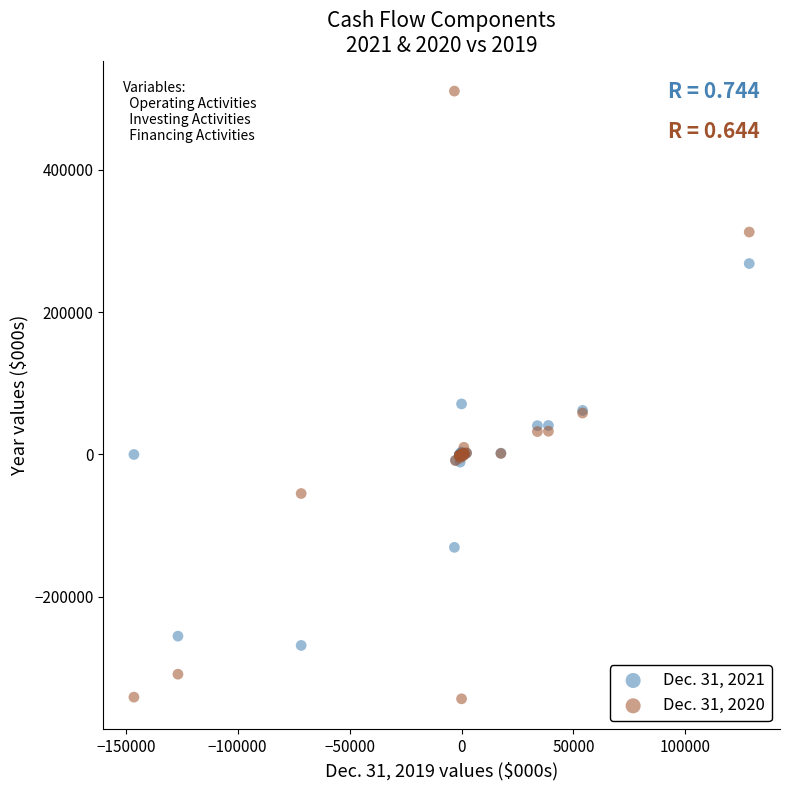

Which series contains the highest Y value?

Dec. 31, 2020